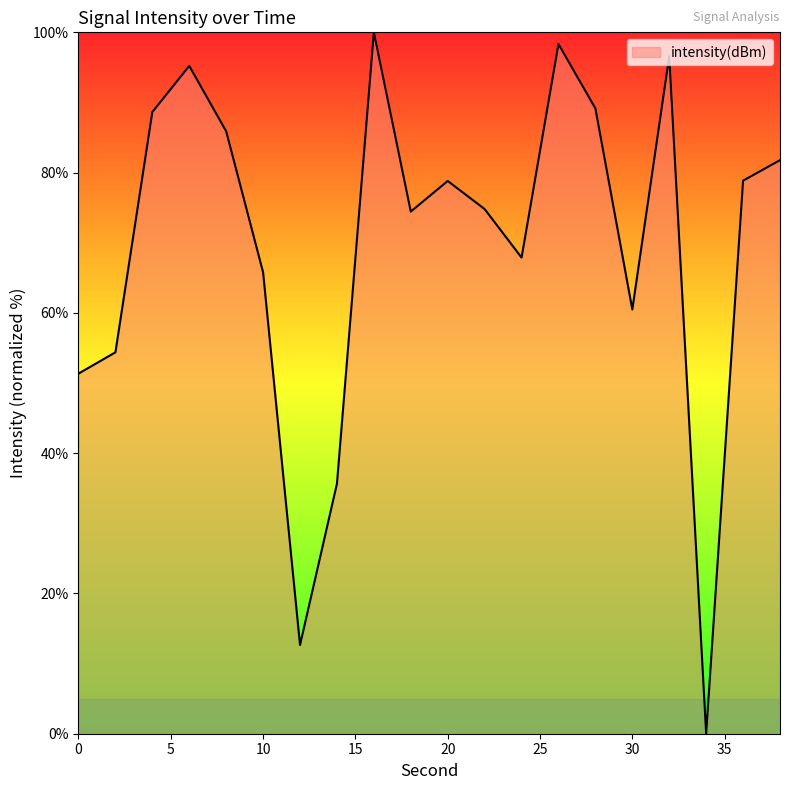

What is the maximum value shown in the chart?

100.0